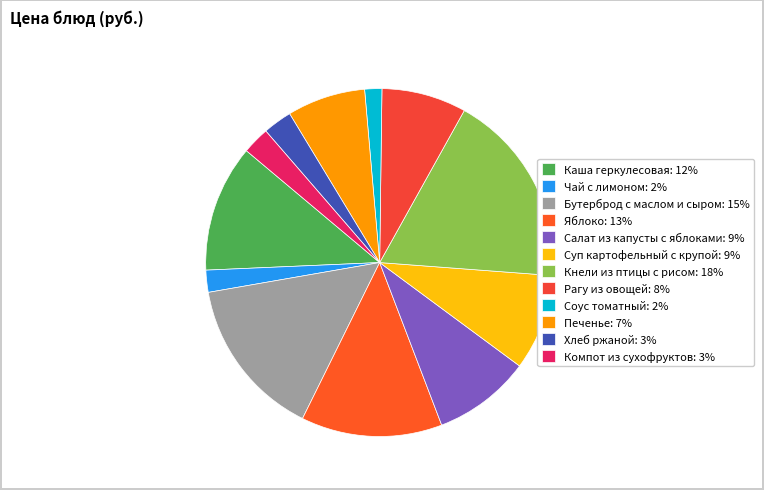

Rank the categories by value from highest to lowest.

Кнели из птицы с рисом, Бутерброд с маслом и сыром, Яблоко, Каша геркулесовая молочная с маслом, Салат из свежей капусты с яблоками, Суп картофельный с крупой, Рагу из овощей, Печенье, Хлеб ржаной, Компот из сухофруктов, Чай с лимоном, Соус томатный